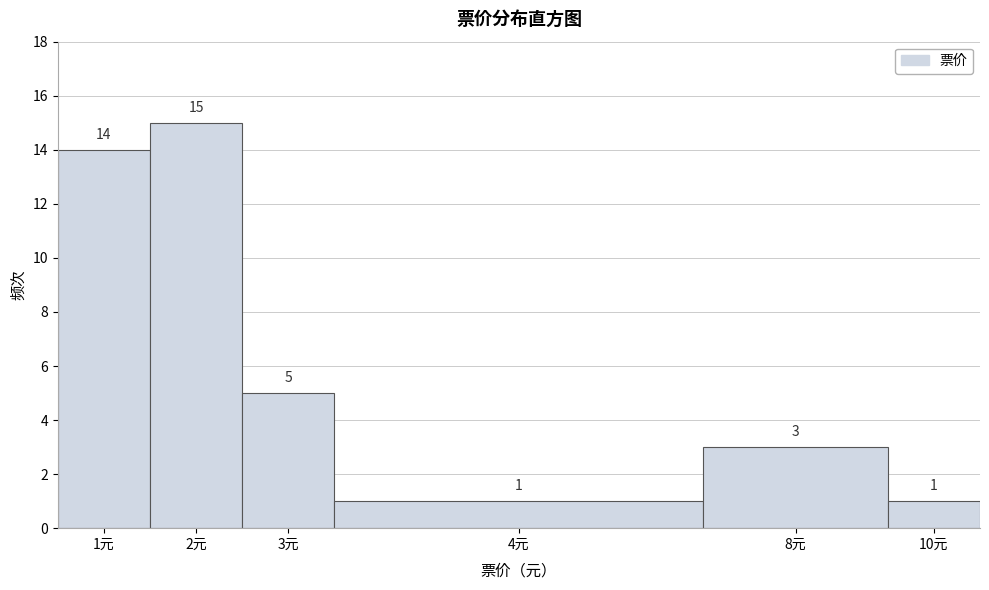

Reading left to right, transcribe all the data shown in this chart.

14	15	5	1	3	1